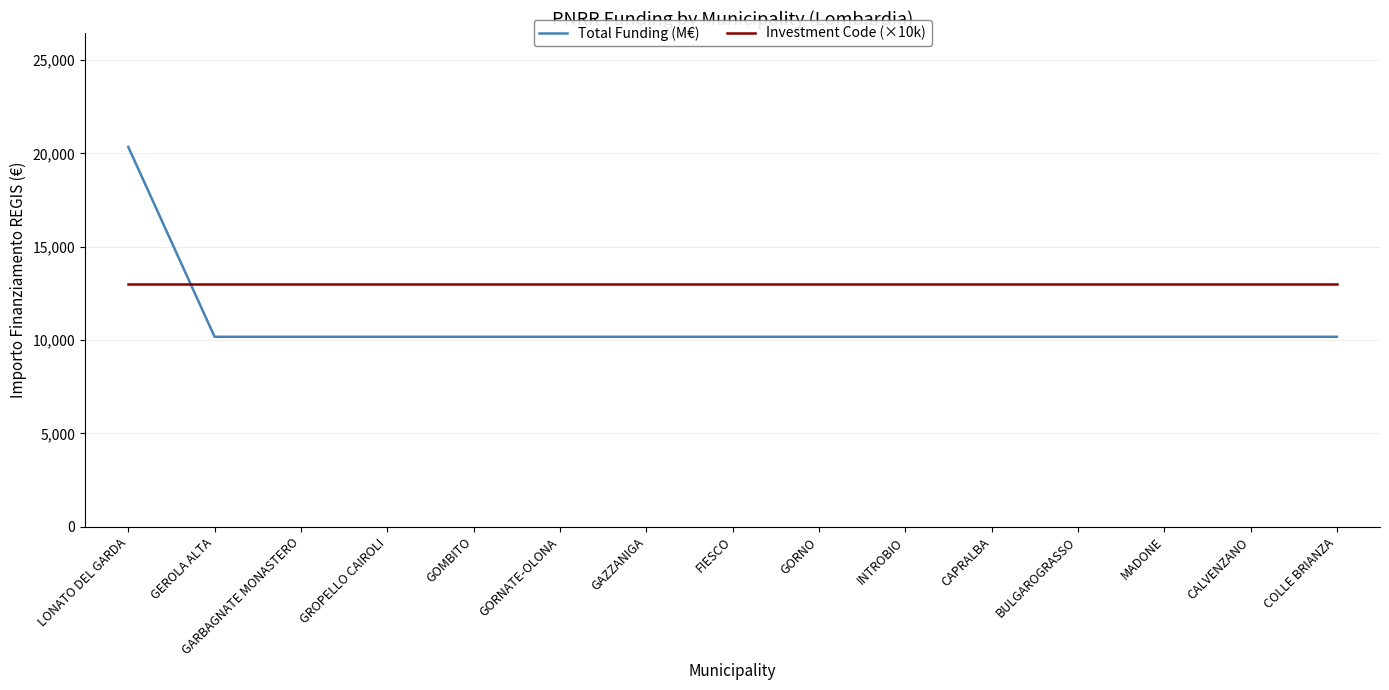

Which series has the largest total across all categories?

Investment Code (×10k)